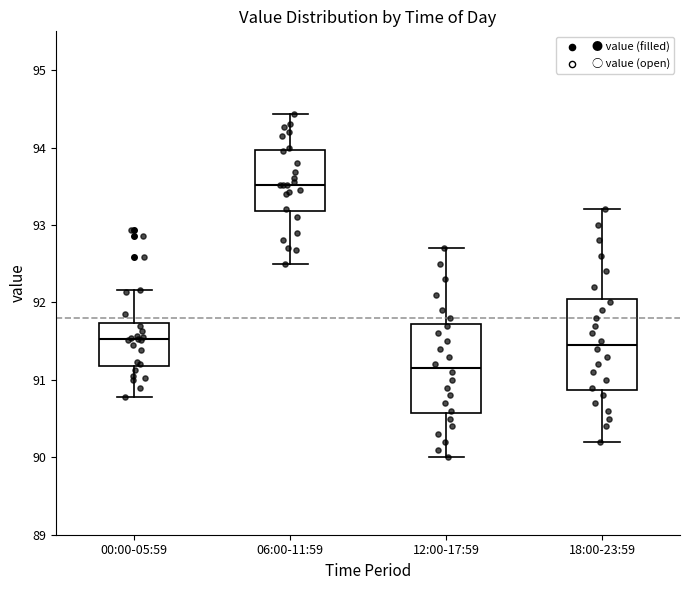

Reading left to right, read every box against the y-axis: the position of its median line, the range the box covers, and the ends of its whiskers. The values are not printed on the chart, so give them approximately, as read against the axis.

00:00-05:59: median 91.5, box 91.2 to 91.7, whiskers 90.8 to 92.2
06:00-11:59: median 93.5, box 93.2 to 94.0, whiskers 92.5 to 94.4
12:00-17:59: median 91.2, box 90.6 to 91.7, whiskers 90.0 to 92.7
18:00-23:59: median 91.5, box 90.9 to 92.1, whiskers 90.2 to 93.2